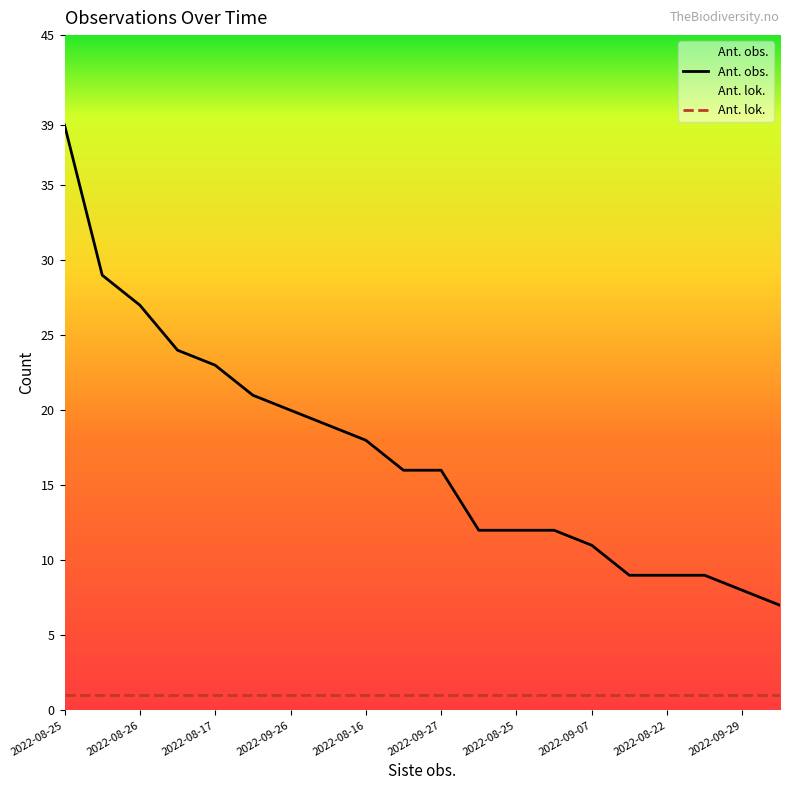

Does the chart have visible grid lines?

No